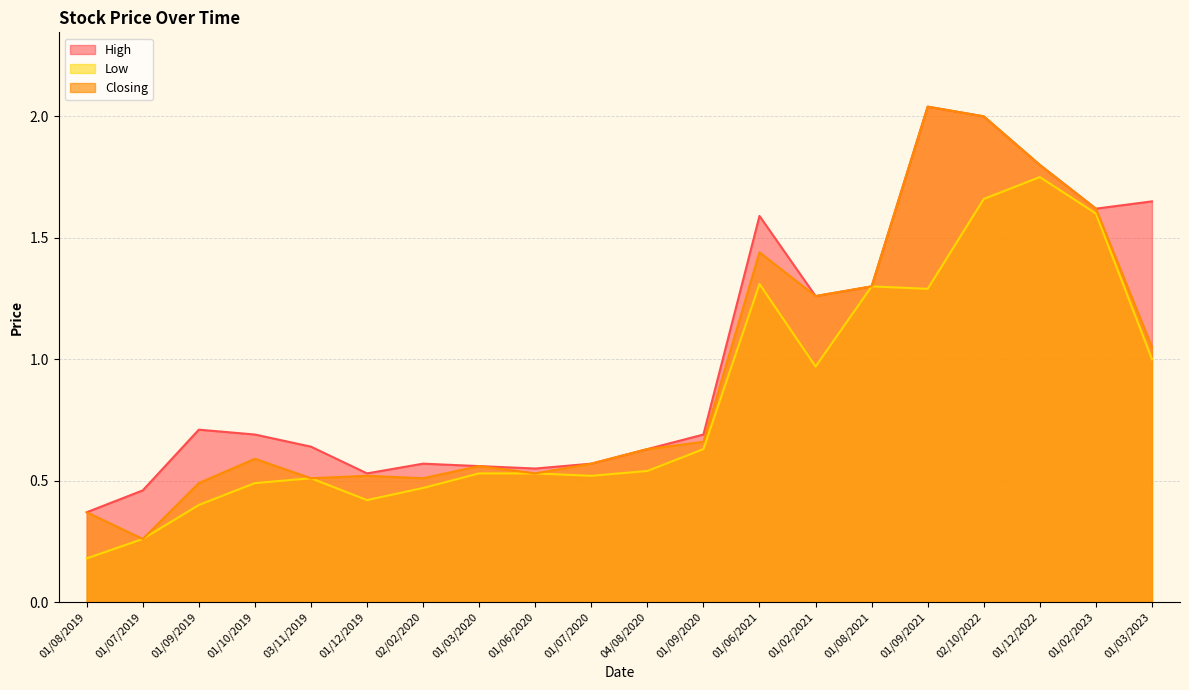

Between 04/08/2020 and 01/10/2019, which is larger?

01/10/2019